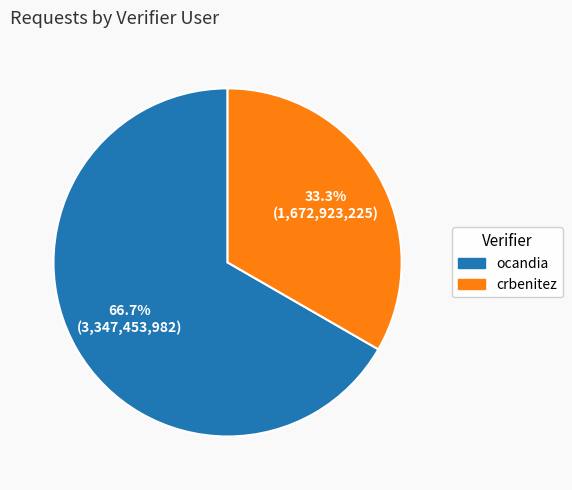

Does any single category account for the majority?

Yes